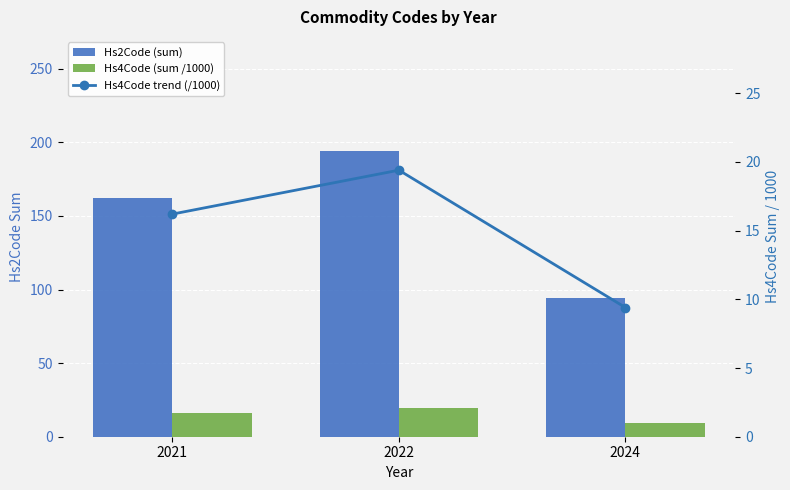

At which label does Hs4Code trend (/1000) first exceed 16?

2021